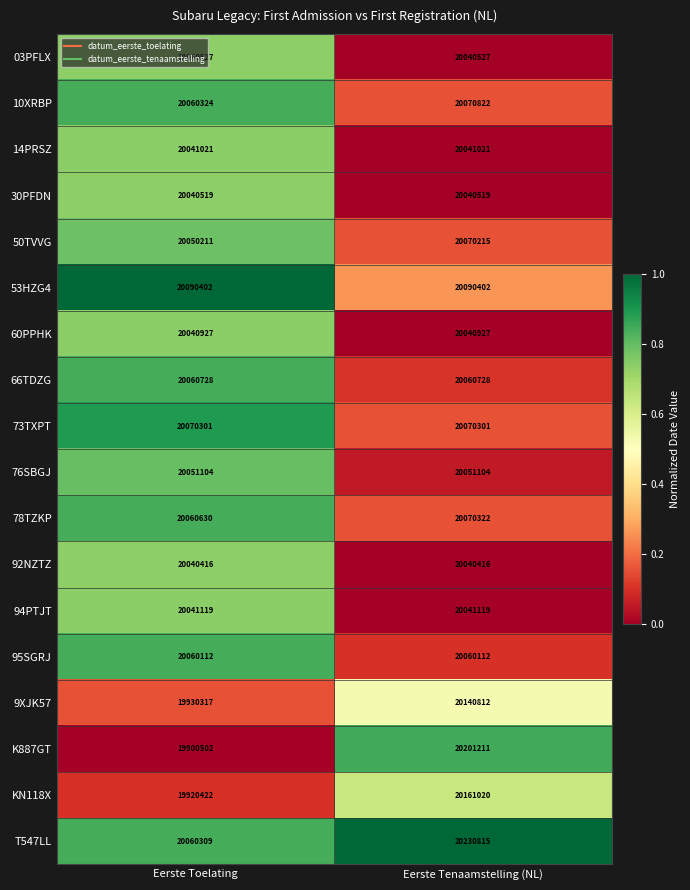

What value does the 50TVVG series have at Eerste Tenaamstelling (NL), to the nearest 100?

20070200